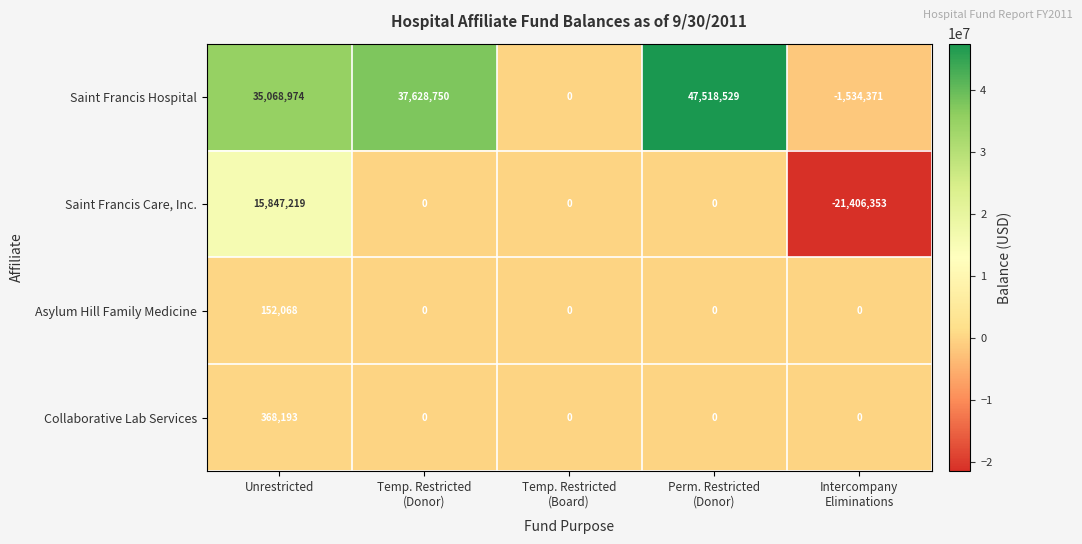

What is the difference between the maximum and minimum values in the Asylum Hill Family Medicine series?

152068